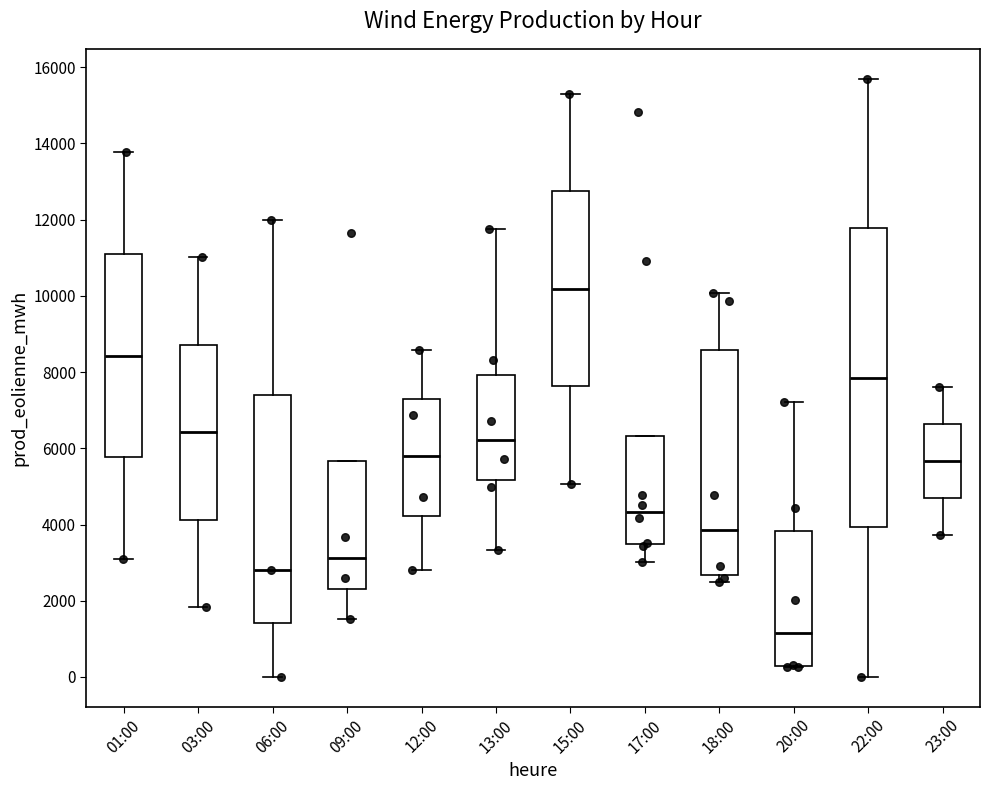

Reading left to right, transcribe this box plot: for each box, give where its median line is, the range the box spans, and where its two whiskers end, as read against the y-axis. The values are not printed on the chart, so give them approximately, as read against the axis.

01:00: median 8400, box 5800 to 11200, whiskers 3000 to 13800
03:00: median 6400, box 4200 to 8800, whiskers 1800 to 11000
06:00: median 2800, box 1400 to 7400, whiskers 0 to 12000
09:00: median 3200, box 2400 to 5600, whiskers 1600 to 5600
12:00: median 5800, box 4200 to 7400, whiskers 2800 to 8600
13:00: median 6200, box 5200 to 8000, whiskers 3400 to 11800
15:00: median 10200, box 7600 to 12800, whiskers 5000 to 15400
17:00: median 4400, box 3400 to 6400, whiskers 3000 to 6400
18:00: median 3800, box 2600 to 8600, whiskers 2400 to 10000
20:00: median 1200, box 200 to 3800, whiskers 200 to 7200
22:00: median 7800, box 4000 to 11800, whiskers 0 to 15600
23:00: median 5600, box 4600 to 6600, whiskers 3800 to 7600